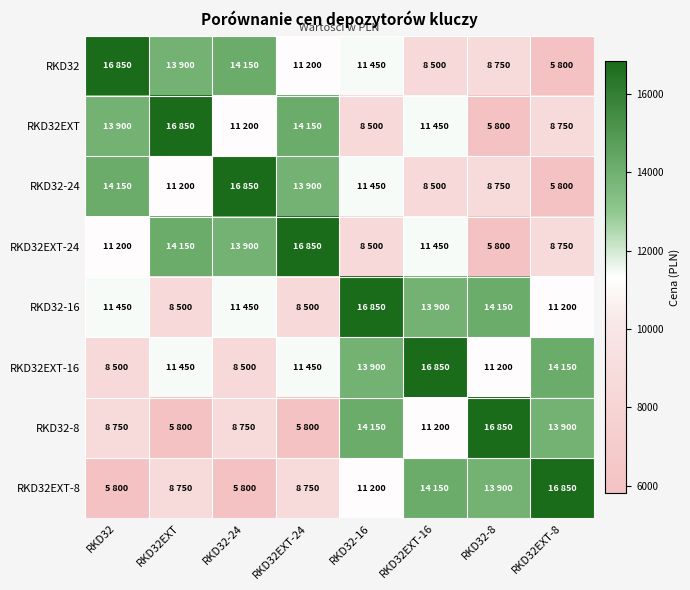

How many data points does each series have?

8